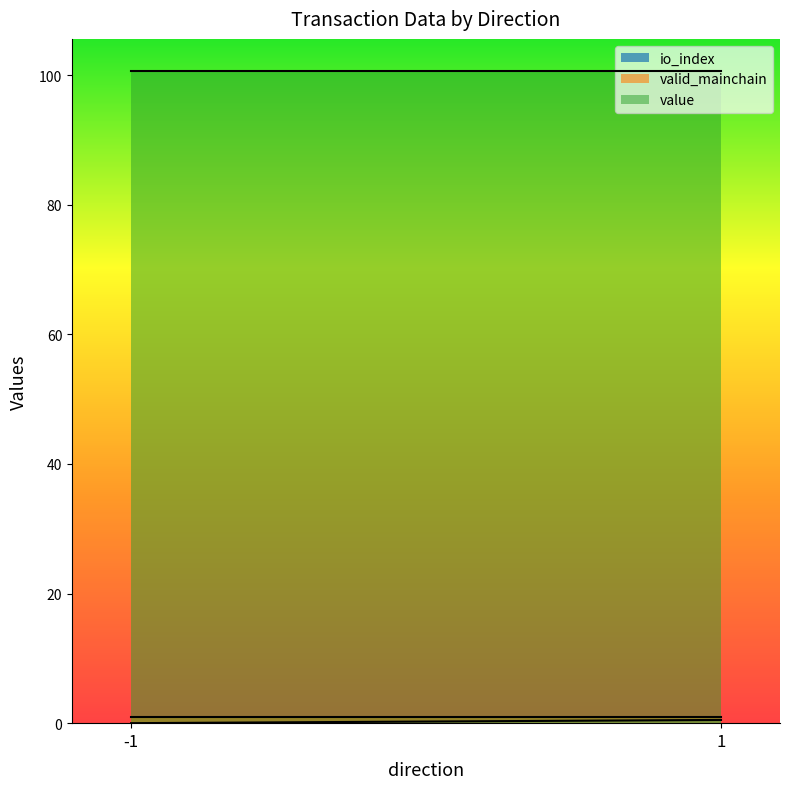

What is the difference between the maximum and minimum values in the io_index series?

1.0